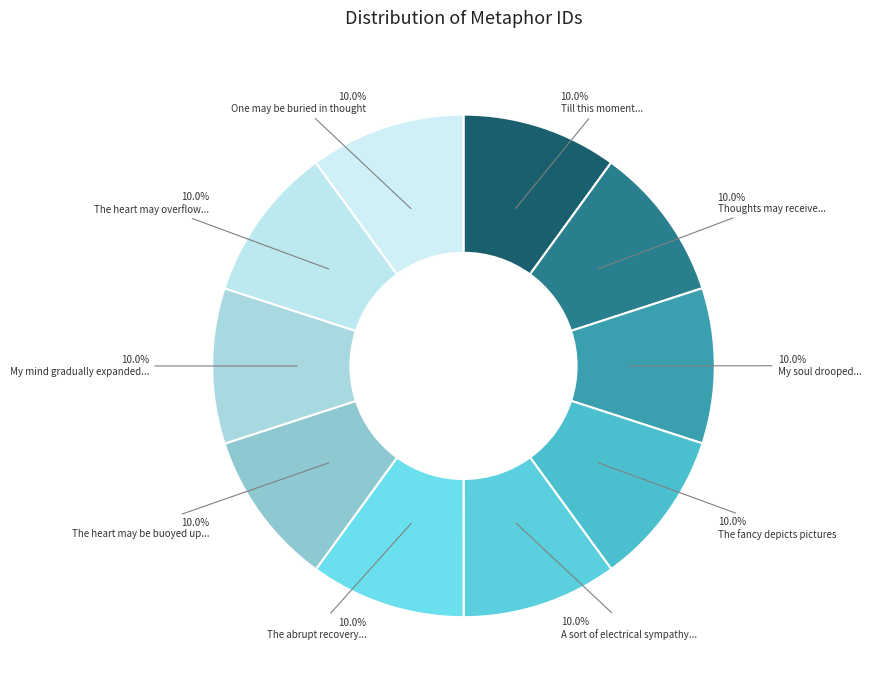

How many slices are in this pie chart?

10